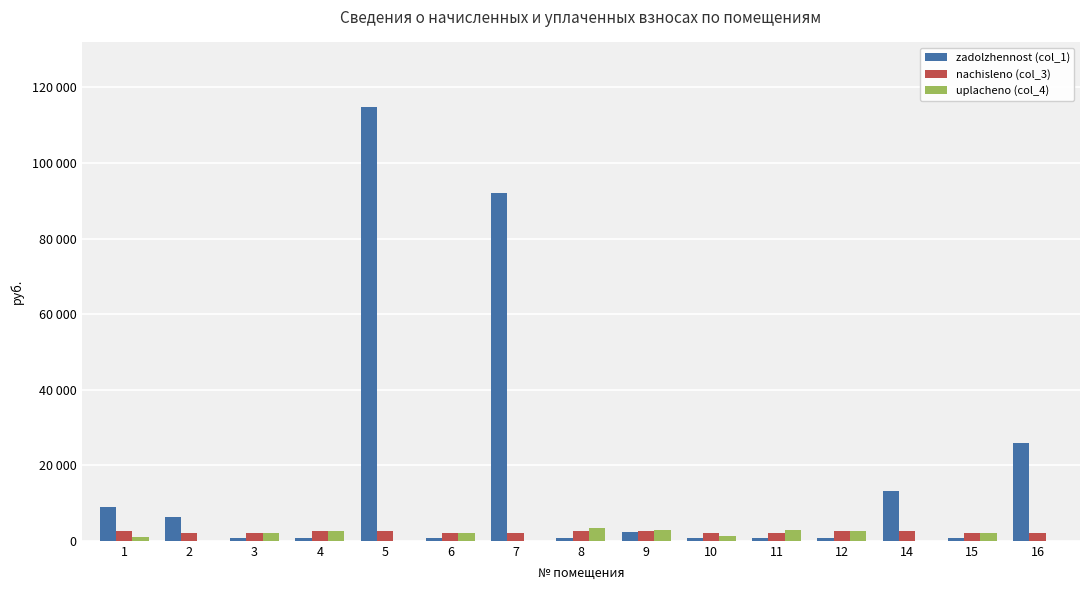

Which series has the widest spread of values?

zadolzhennost (col_1)